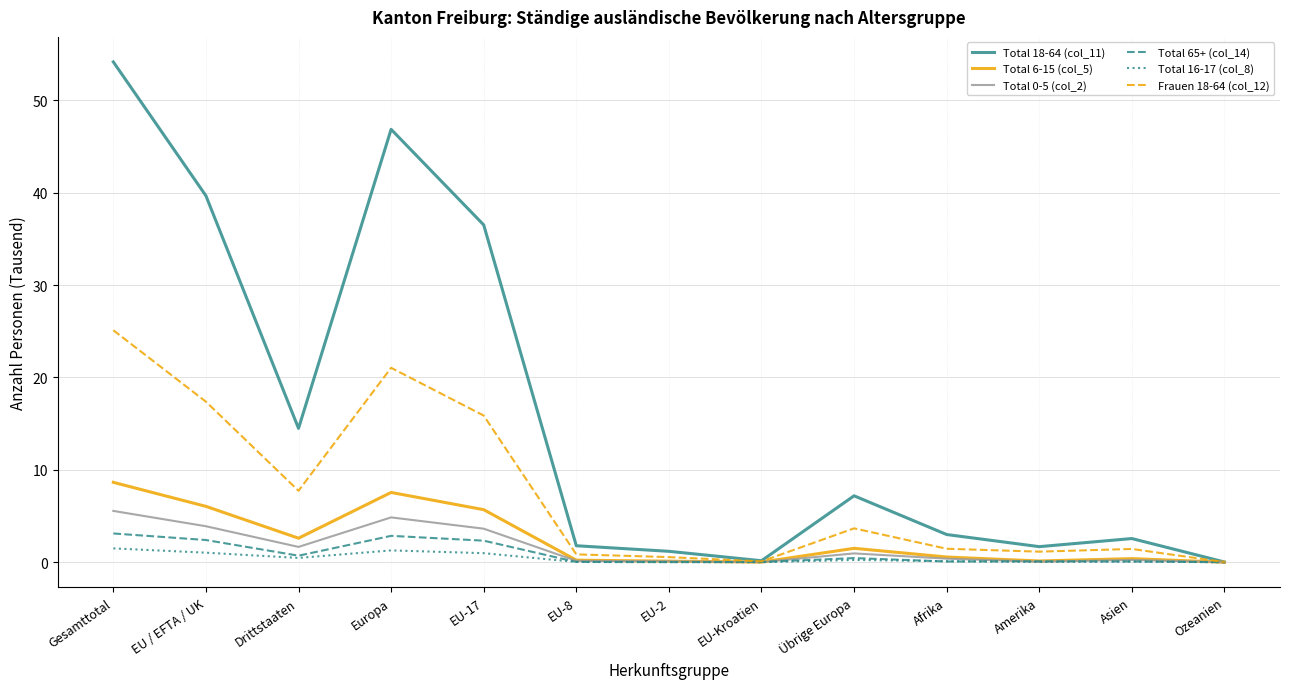

What is the sum of the Total 65+ (col_14) values at Afrika and Übrige Europa?

0.5